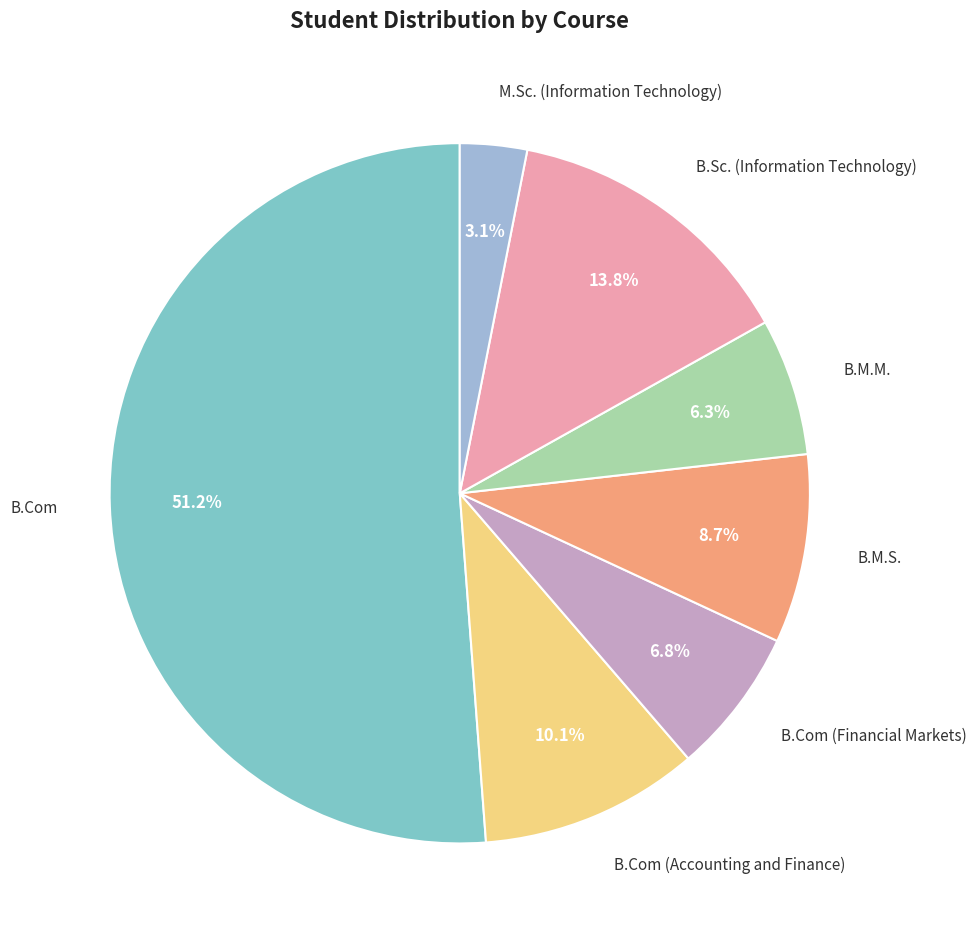

Does any single category account for the majority?

Yes